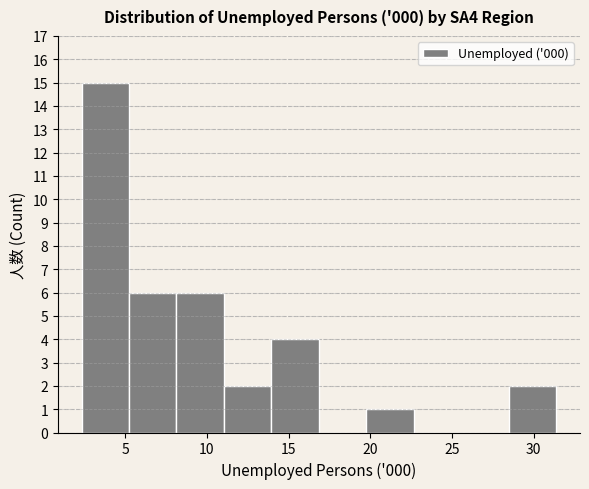

Which range on the x-axis has the tallest bar?

2.5 to 5.0